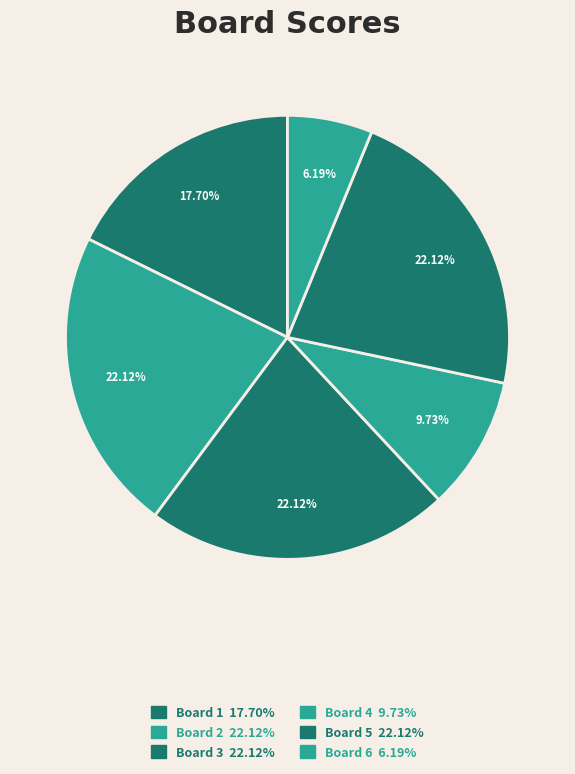

Rank the categories by value from lowest to highest.

6, 4, 1, 2, 3, 5